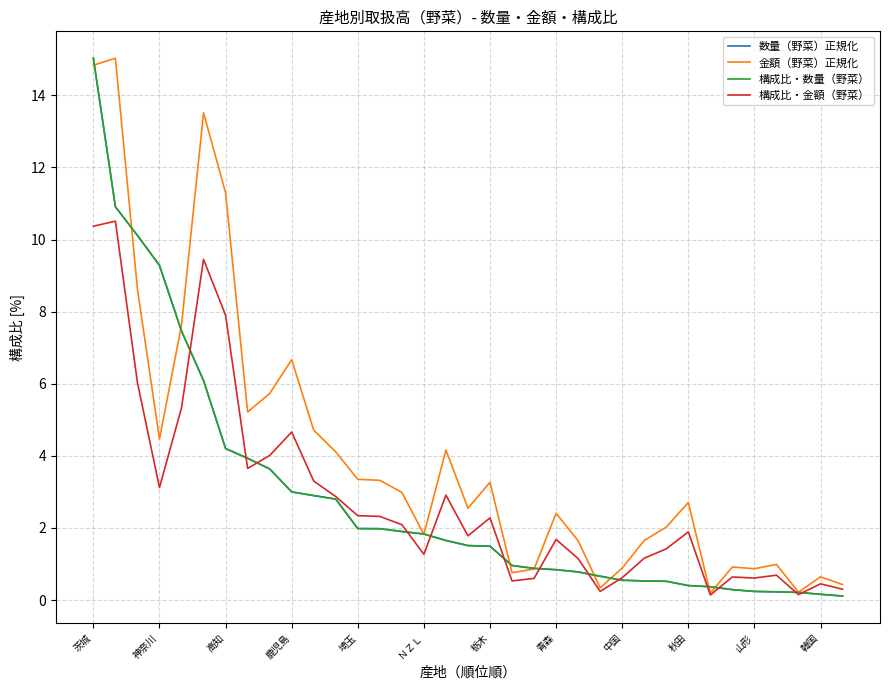

How many lines are shown in the chart?

4